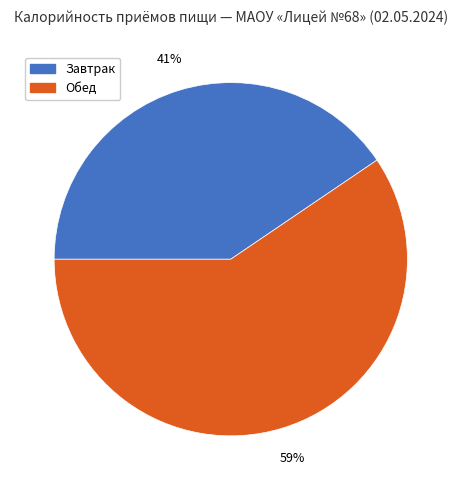

Which has a higher value, Обед or Завтрак?

Обед